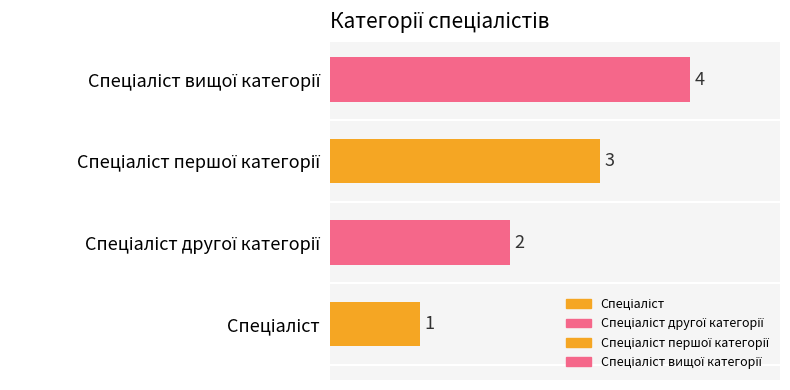

The value at Спеціаліст вищої категорії is 4. True or false?

True